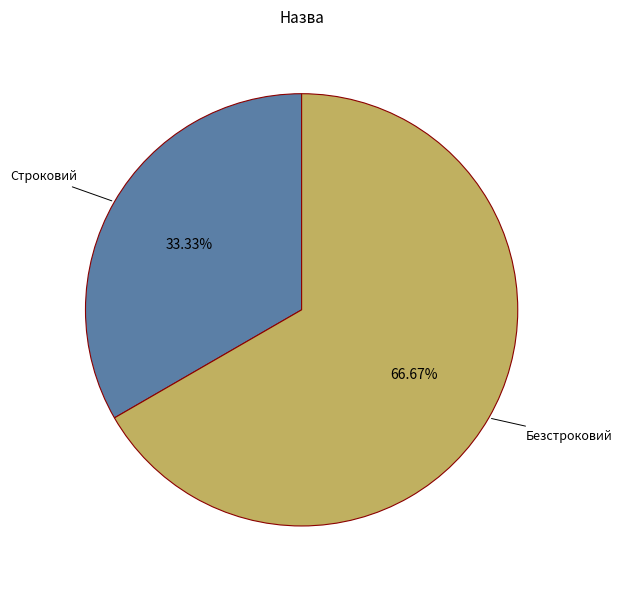

Does Строковий represent more than half of the total?

No